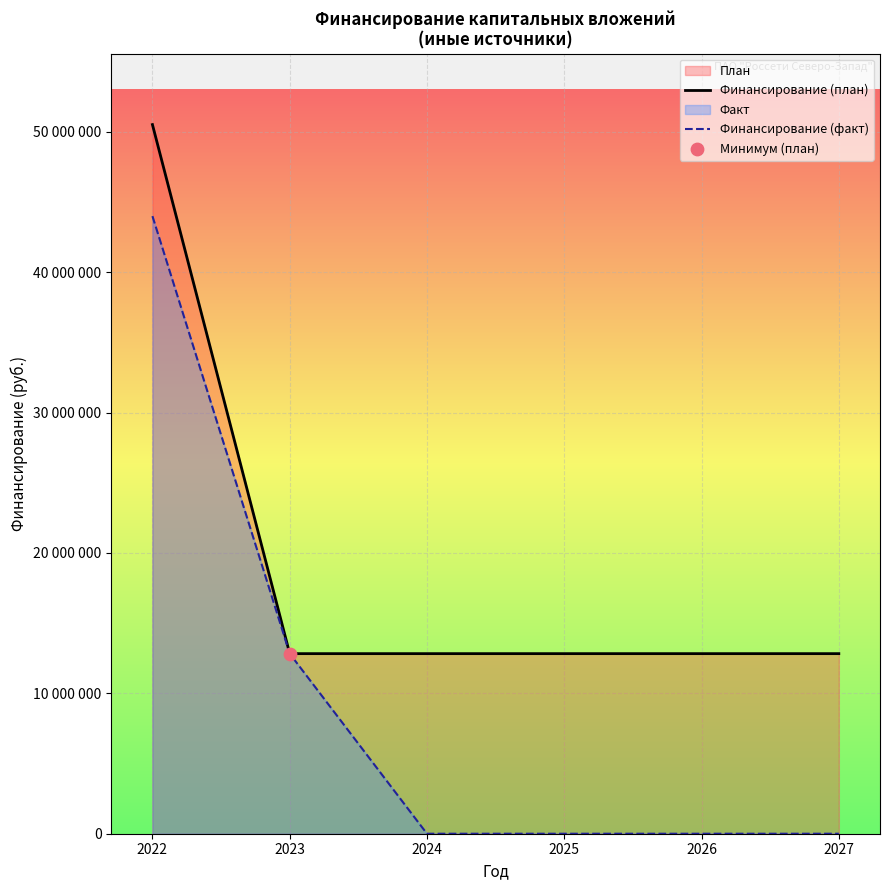

What is the total value across all series at 2025?

12827532